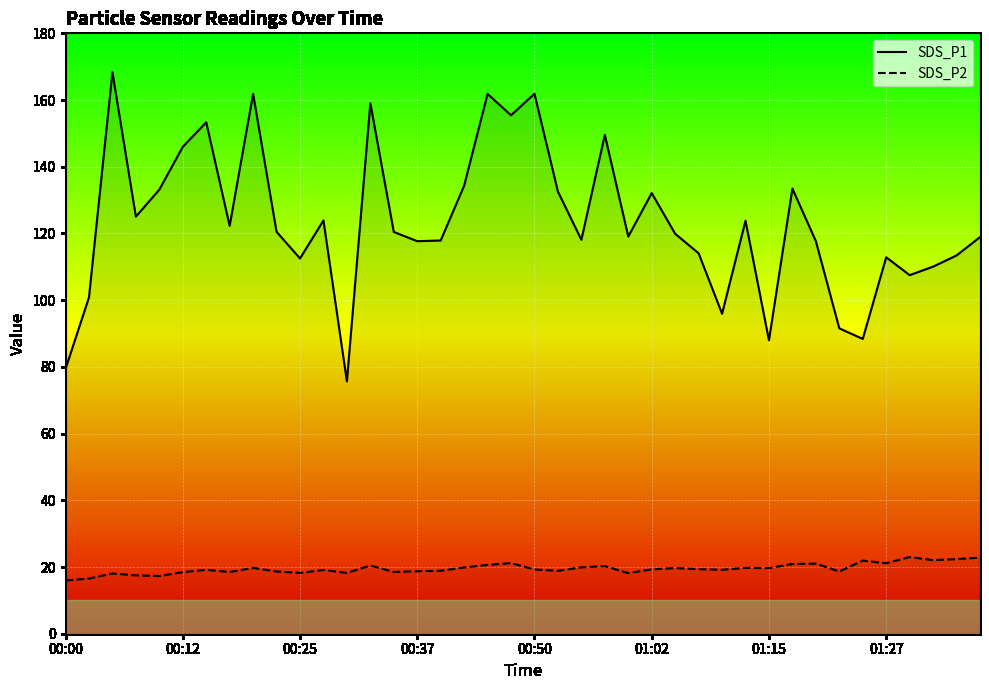

What is the total value across all series at 12?

93.9